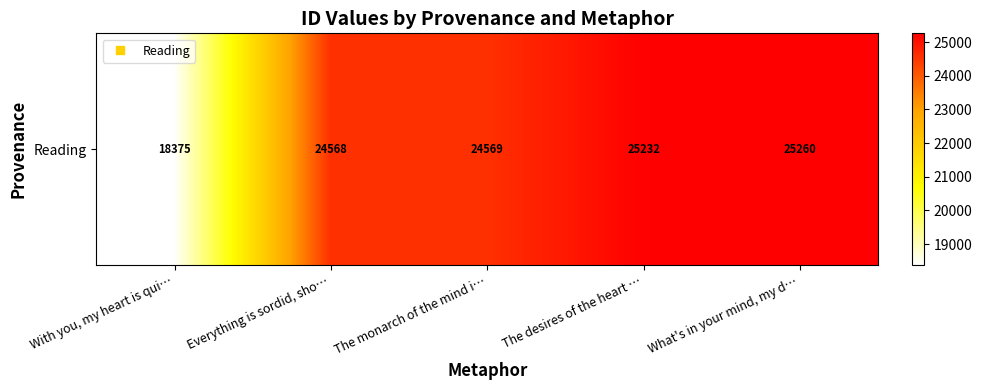

Which has a higher value, What's in your mind, my d… or Everything is sordid, sho…?

What's in your mind, my d…